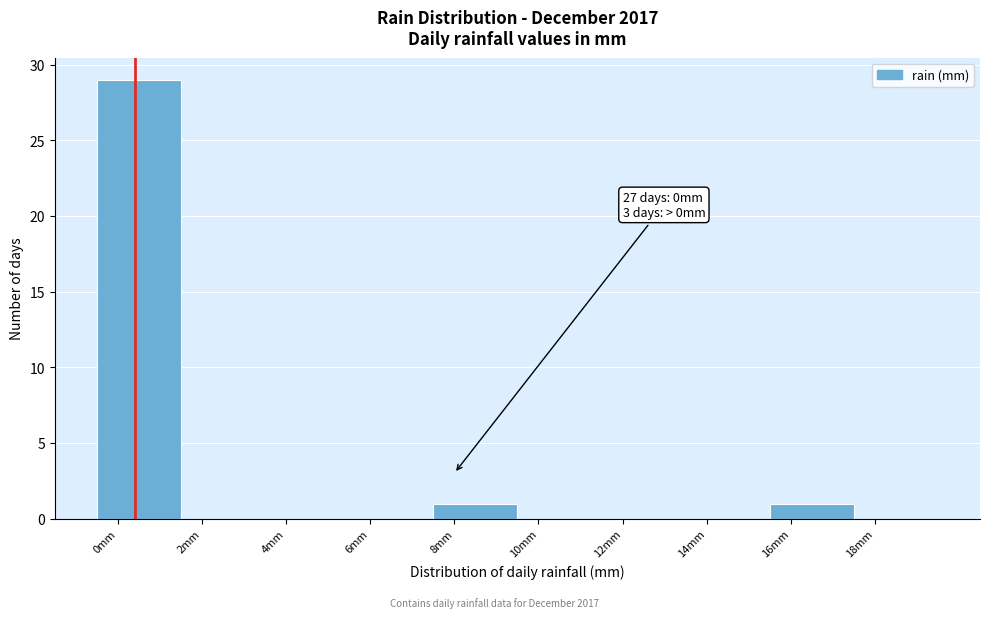

Which range on the x-axis has the tallest bar?

-0.5 to 1.5